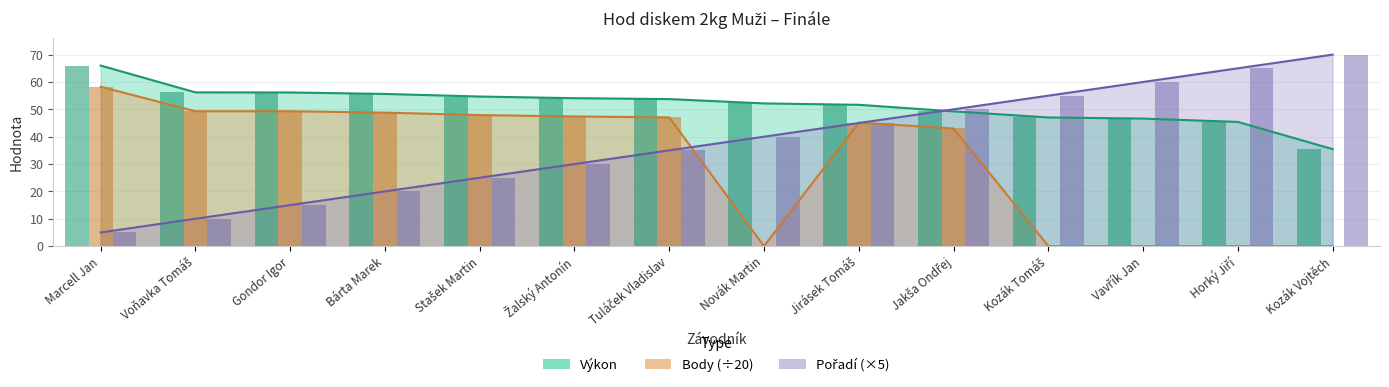

At how many categories does at least one series exceed 19?

14